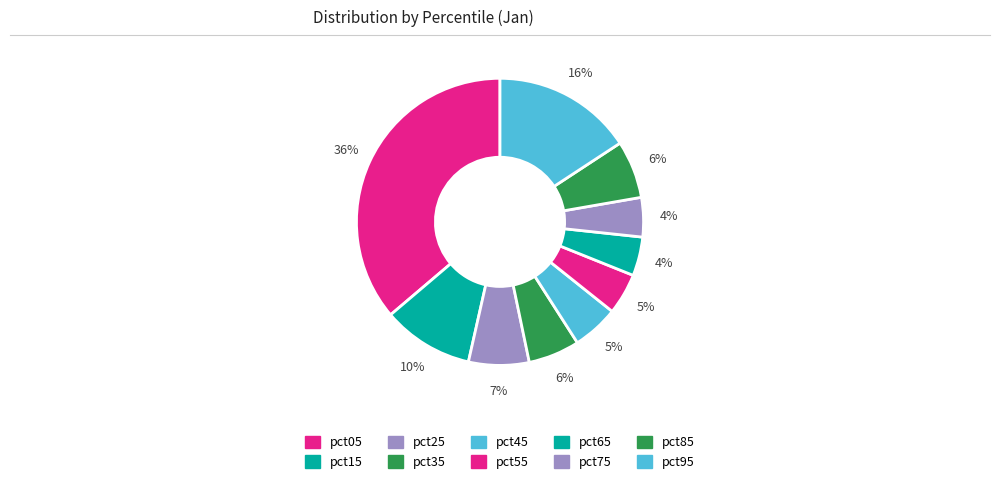

How many slices are in this pie chart?

10